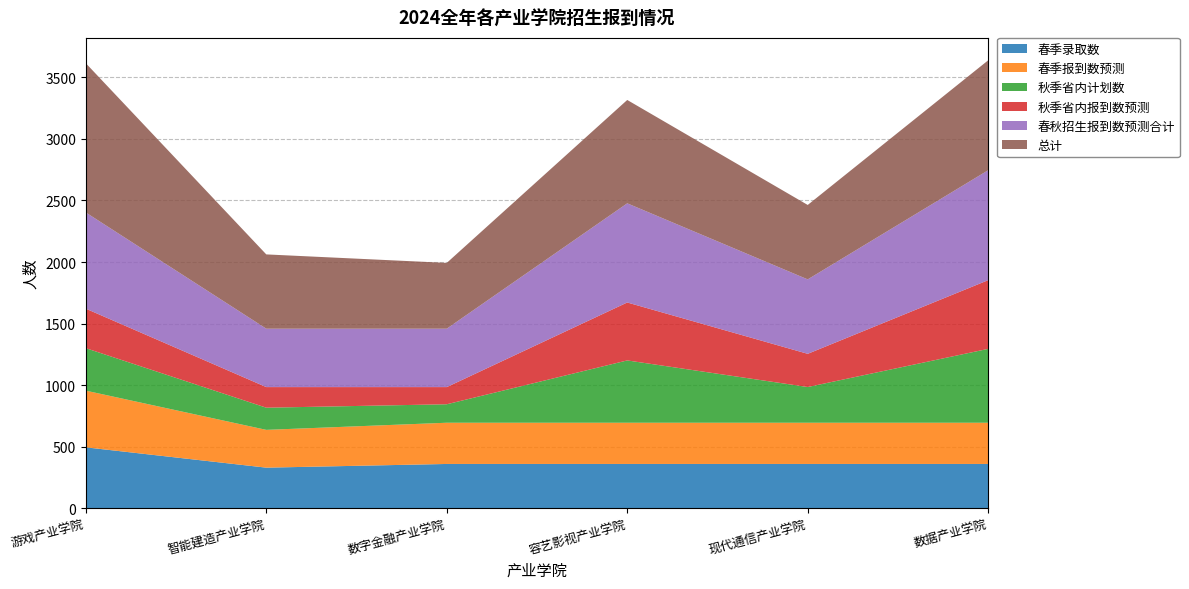

Reading left to right, extract all data points from this chart.

春季录取数: 495.0	330.0	360.0	360.0	360.0	360.0
春季报到数预测: 460.4	306.9	334.8	334.8	334.8	334.8
秋季省内计划数: 345.0	180.0	150.0	506.0	290.0	600.0
秋季省内报到数预测: 320.9	167.4	139.5	470.6	269.7	558.0
春秋招生报到数预测合计: 781.2	474.3	474.3	805.4	604.5	892.8
总计: 1212.2	603.3	534.3	839.4	604.5	892.8